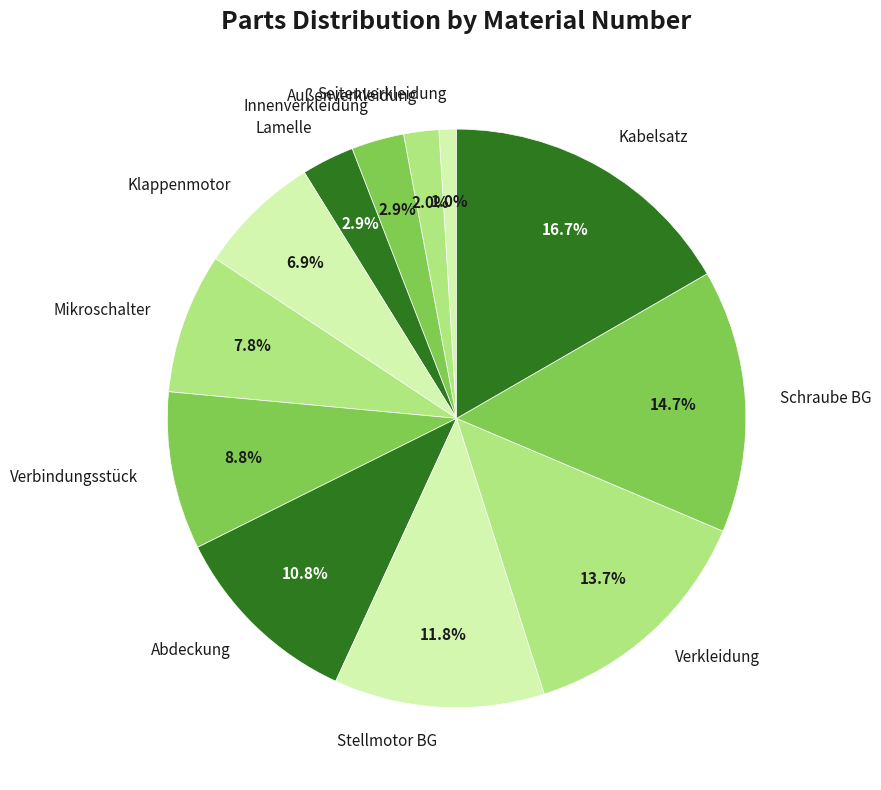

Between Mikroschalter and Klappenmotor, which is larger?

Mikroschalter